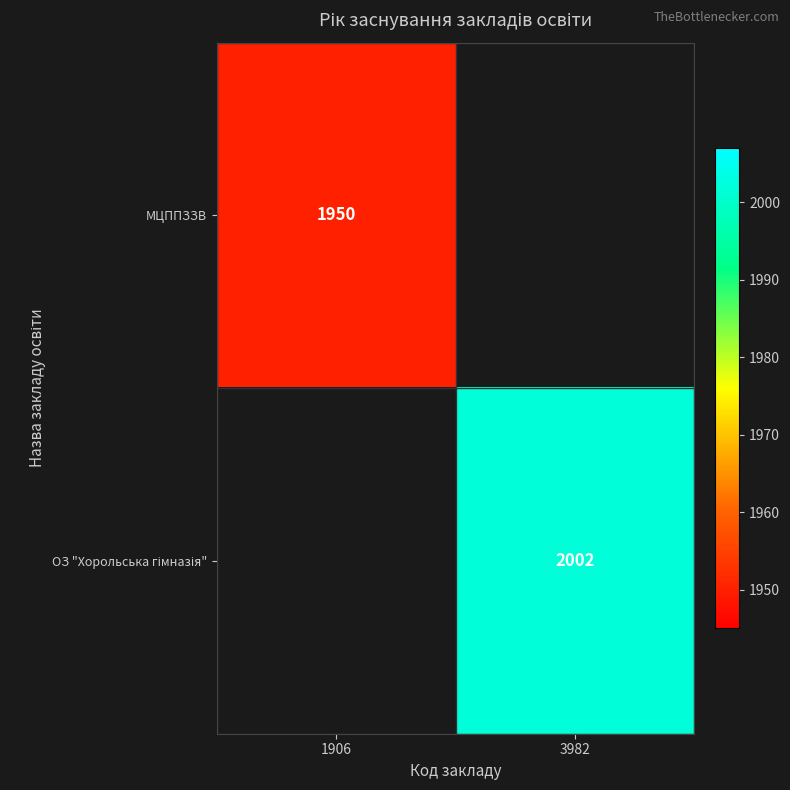

Is it true that МЦППЗЗВ equals 1284 at 1906?

False